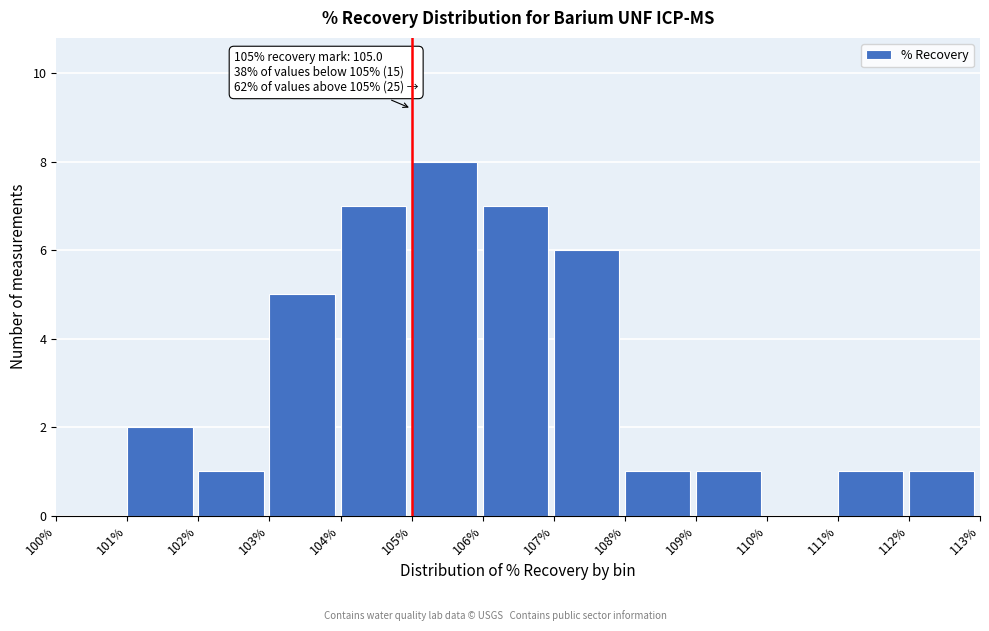

Which range on the x-axis has the tallest bar?

105% to 106%